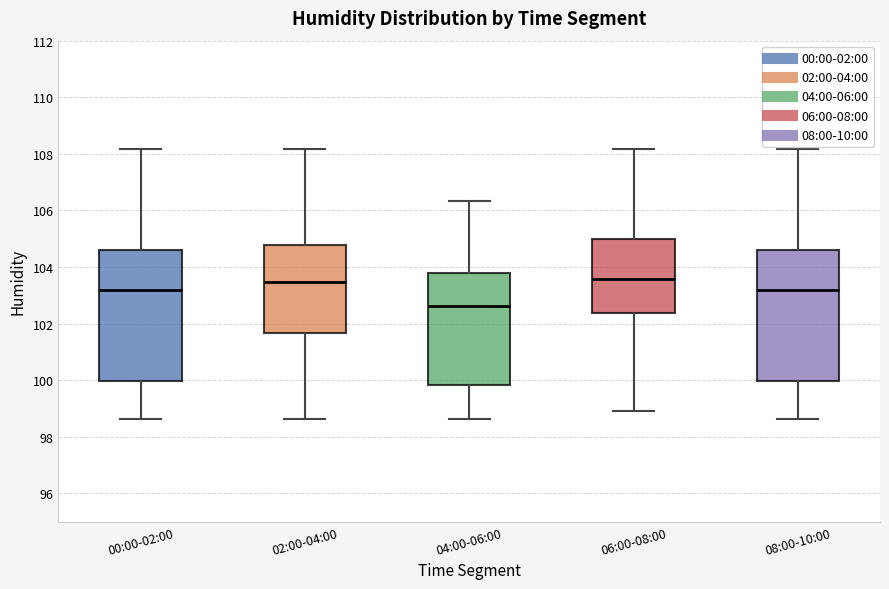

Reading left to right, read every box against the y-axis: the position of its median line, the range the box covers, and the ends of its whiskers. The values are not printed on the chart, so give them approximately, as read against the axis.

00:00-02:00: median 103.2, box 100.0 to 104.6, whiskers 98.6 to 108.2
02:00-04:00: median 103.4, box 101.6 to 104.8, whiskers 98.6 to 108.2
04:00-06:00: median 102.6, box 99.8 to 103.8, whiskers 98.6 to 106.4
06:00-08:00: median 103.6, box 102.4 to 105.0, whiskers 99.0 to 108.2
08:00-10:00: median 103.2, box 100.0 to 104.6, whiskers 98.6 to 108.2